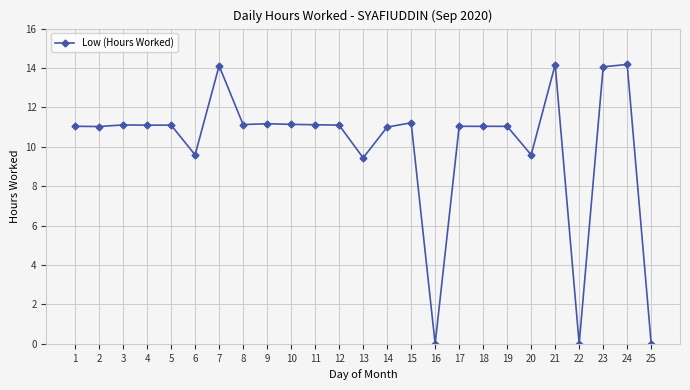

What is the value of the 19th point from the left?

11.0